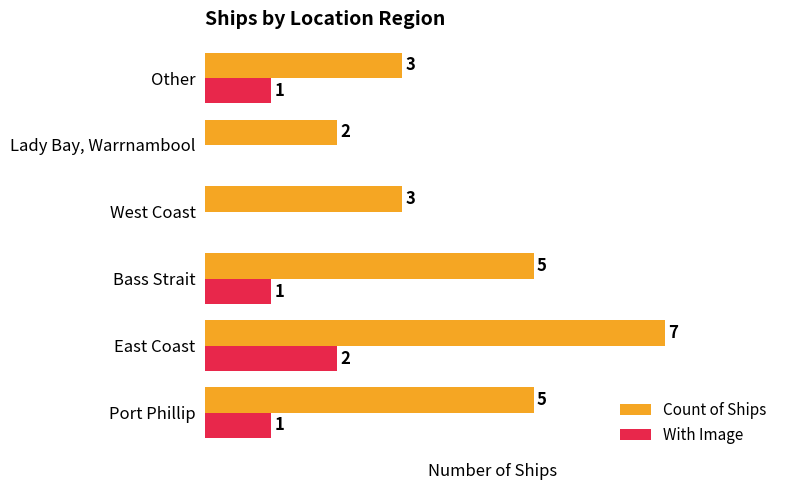

Between Bass Strait and Other, which series saw the biggest shift?

Count of Ships